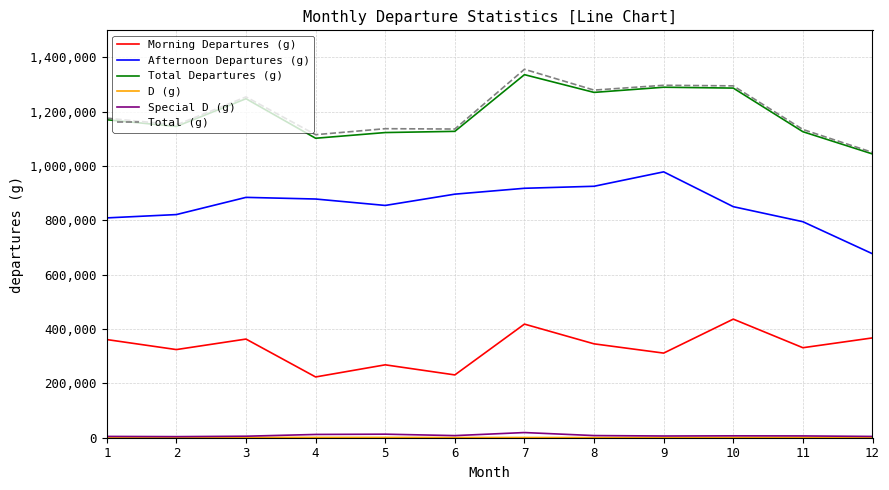

Does the chart display data point markers on the line(s)?

No